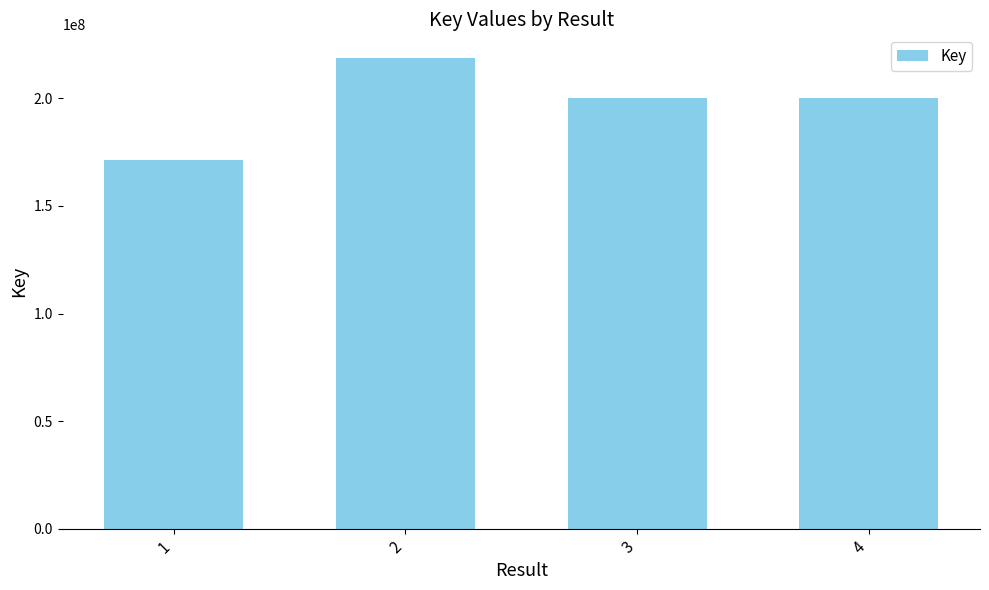

Read the value at 1.

171282247